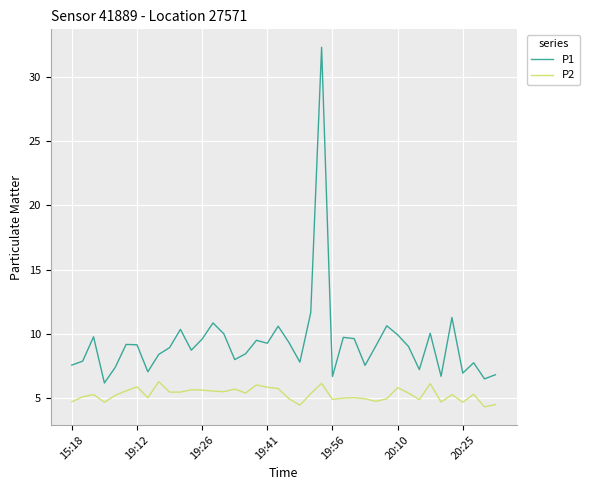

Which series has the largest range (max minus min)?

P1